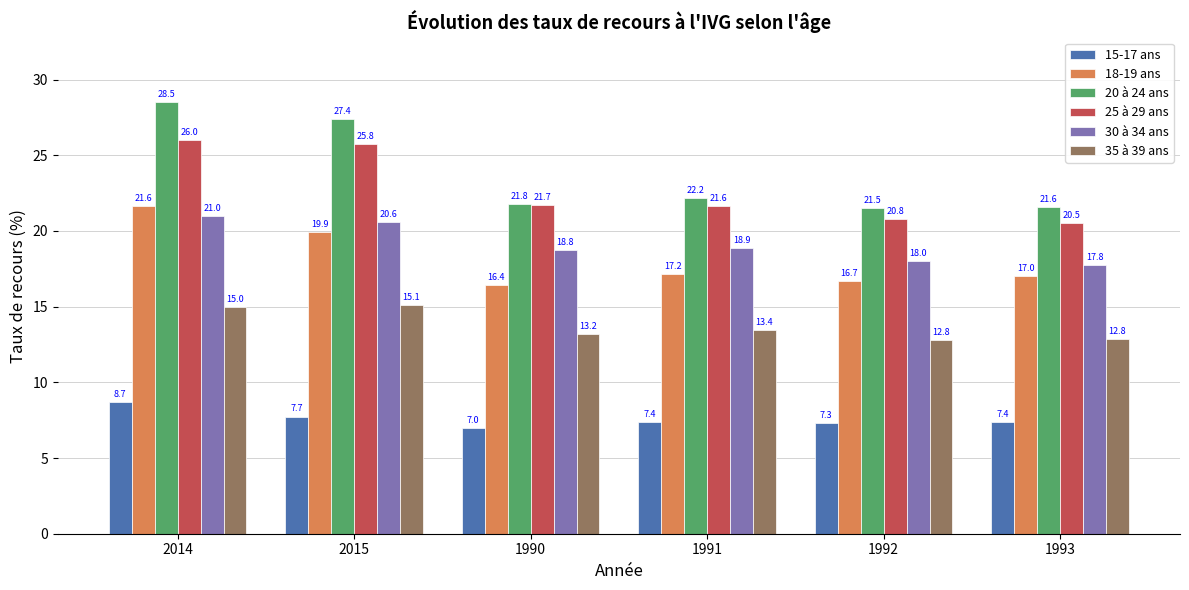

Between 1990 and 1992, which series saw the biggest shift?

25 à 29 ans